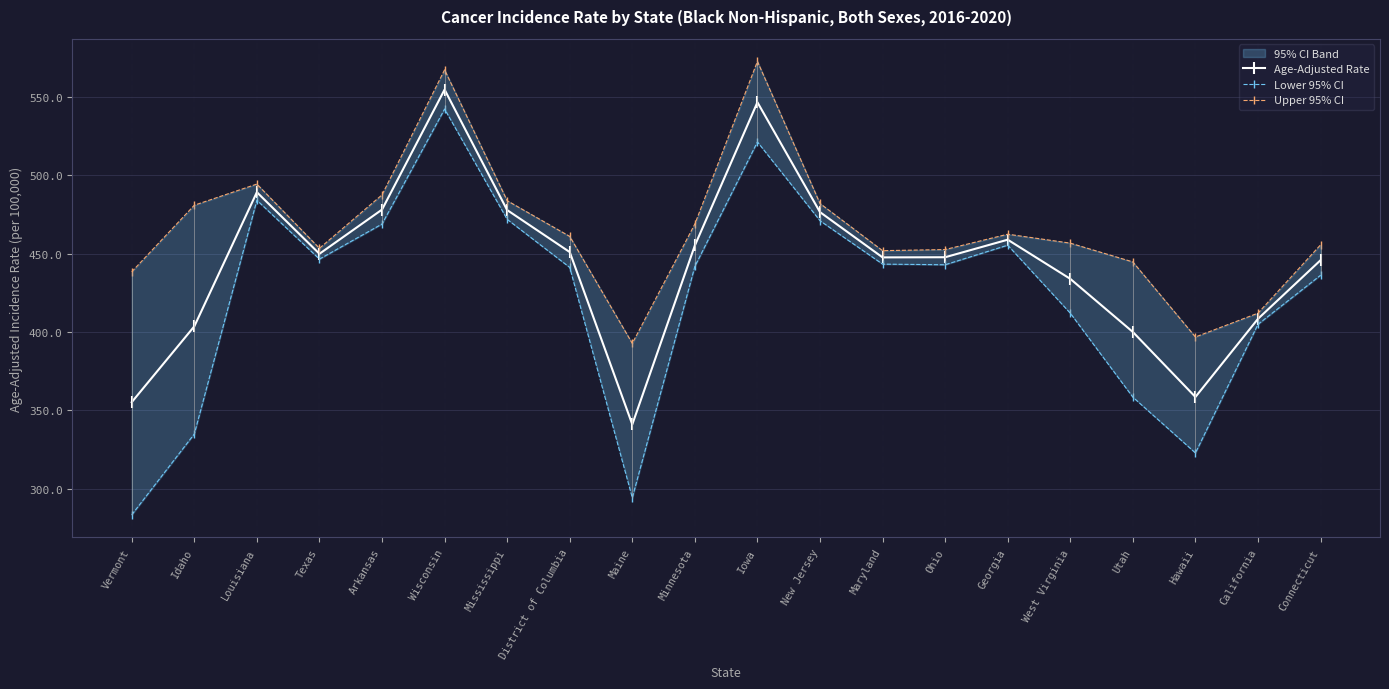

What is the value of the Upper 95% CI point at the 13th from the left?

451.9